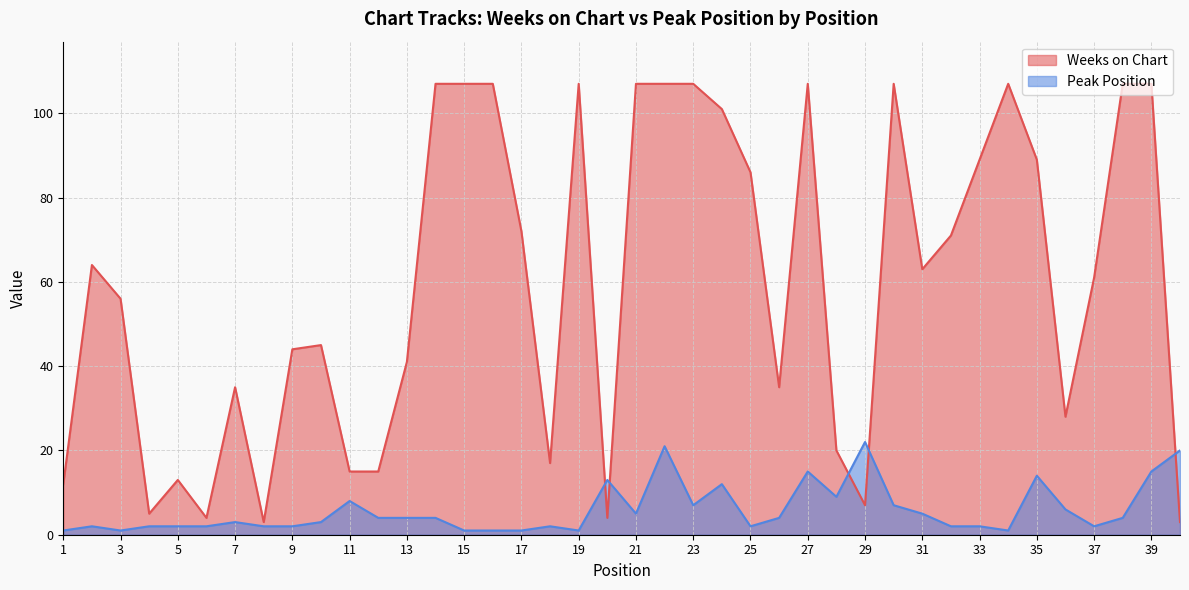

What is the difference between the Peak Position values at 37 and 20?

11